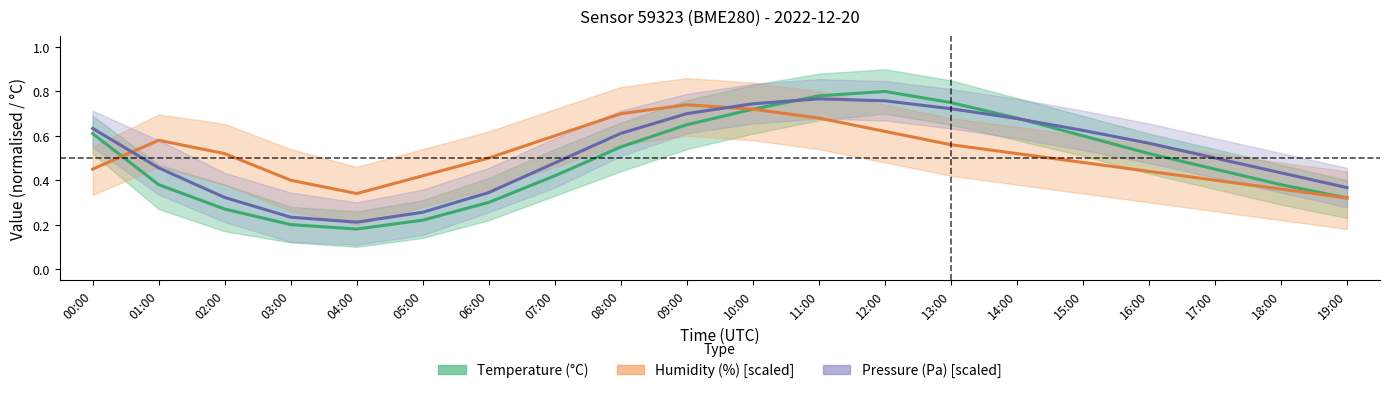

What is the minimum value shown in the chart?

0.2